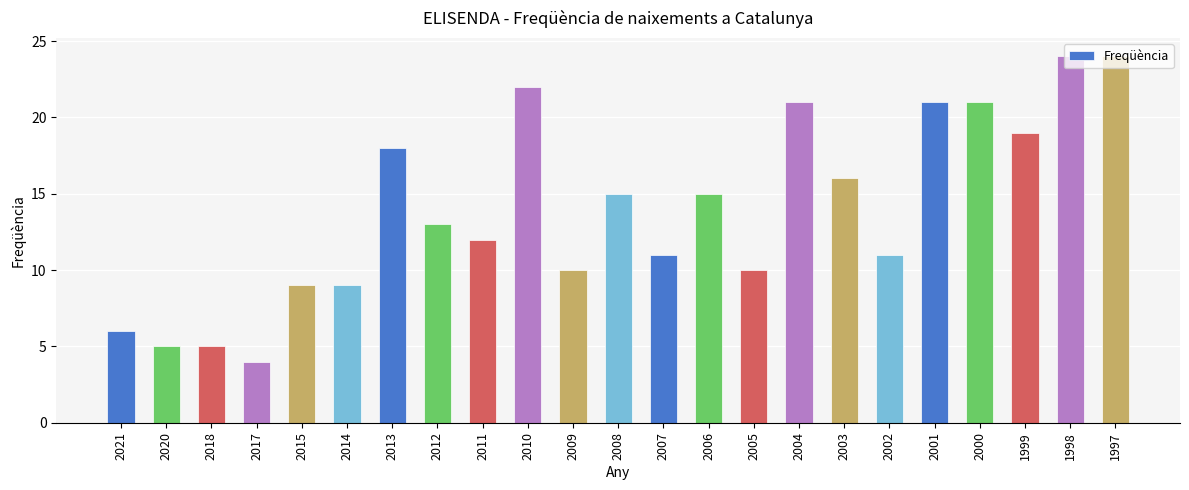

Approximately how many times larger is the value at 2006 compared to 2014?

1.7